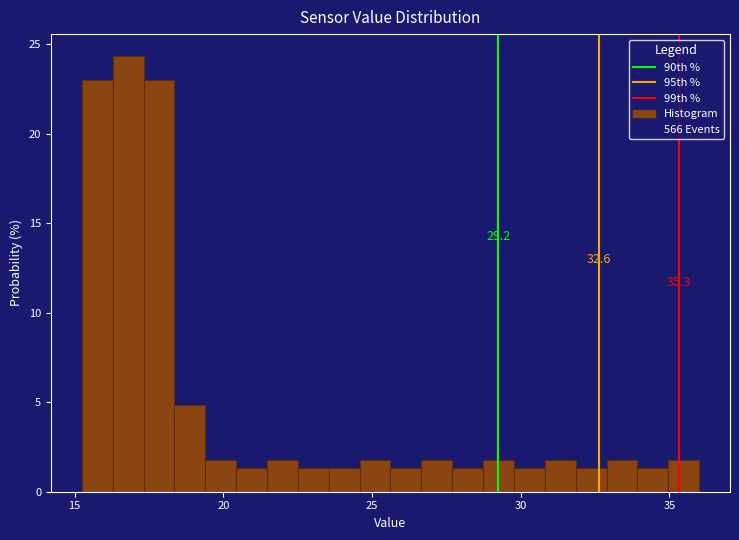

Around what value on the x-axis is the tallest bar? Give the approximate position of its centre, as read against the axis.

17.0